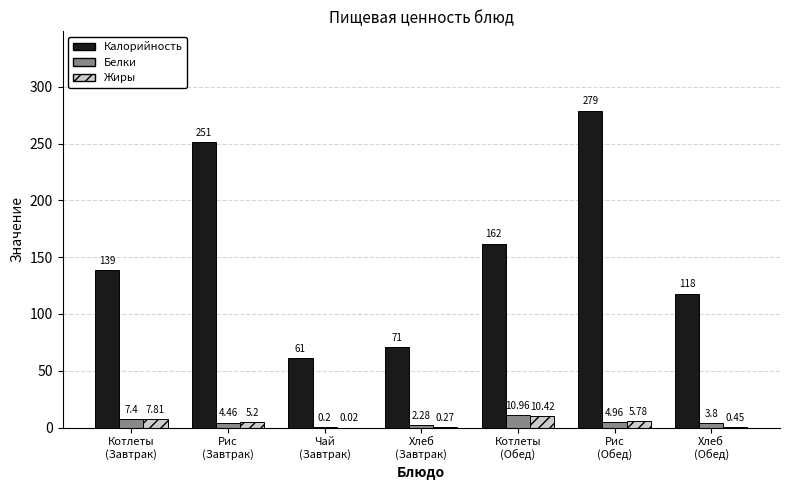

At which label is Калорийность closest to 170?

Котлеты
(Обед)